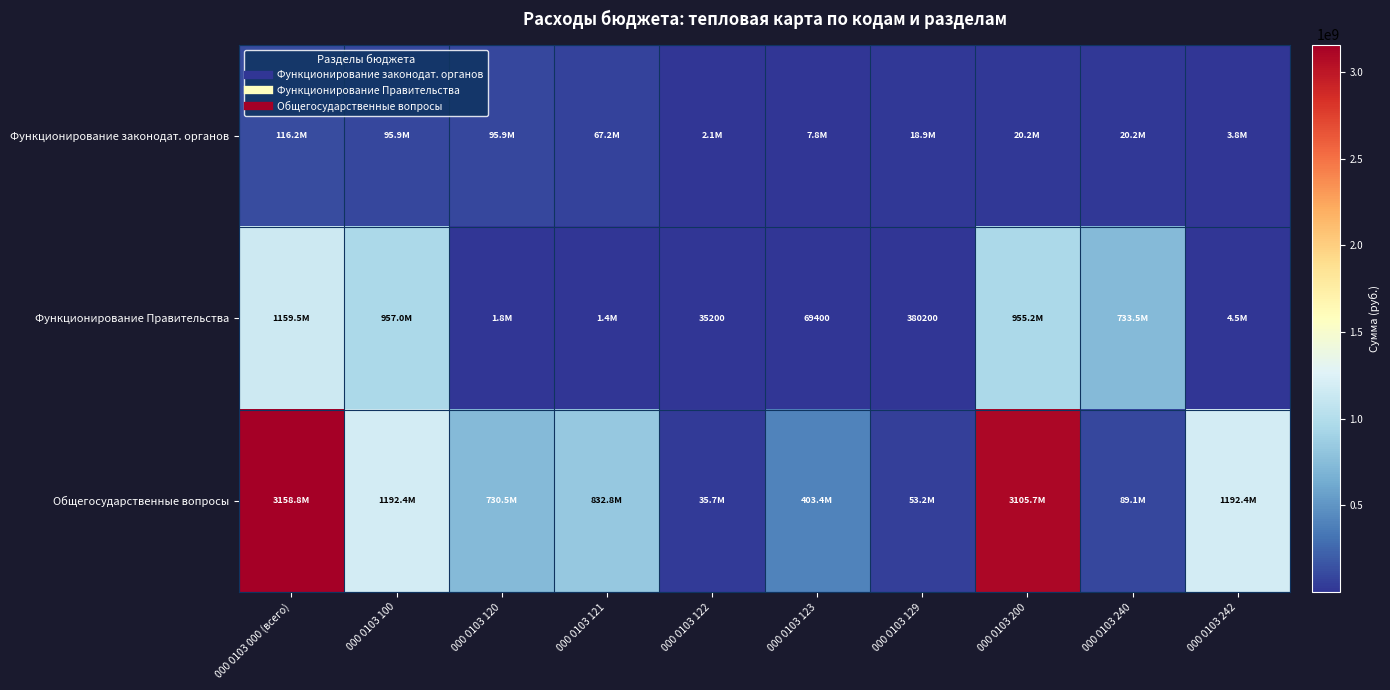

What is the minimum value shown in the chart?

35200.0